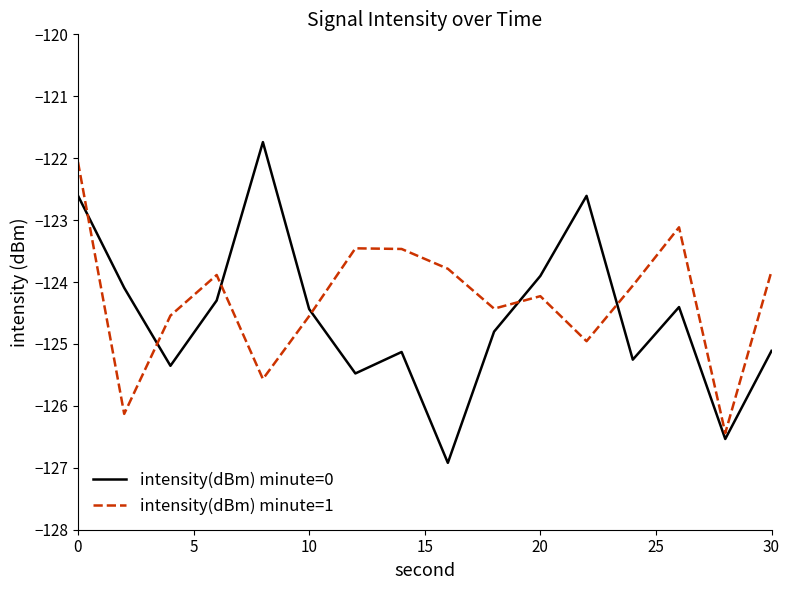

Which series has the largest range (max minus min)?

intensity(dBm) minute=0